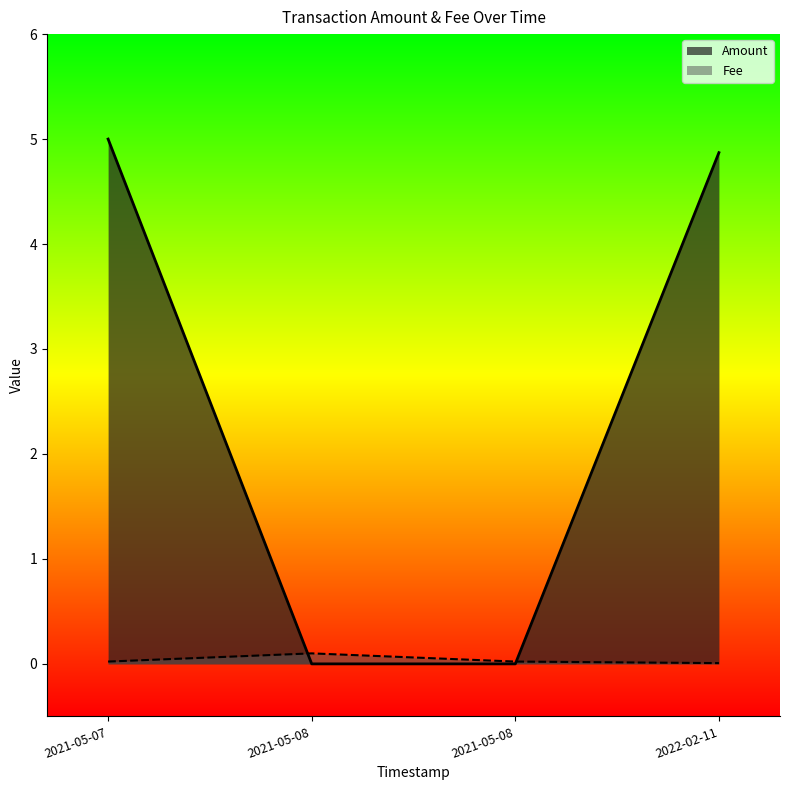

Between which two adjacent categories do Fee and Amount first intersect?

2021-05-07 and 2021-05-08